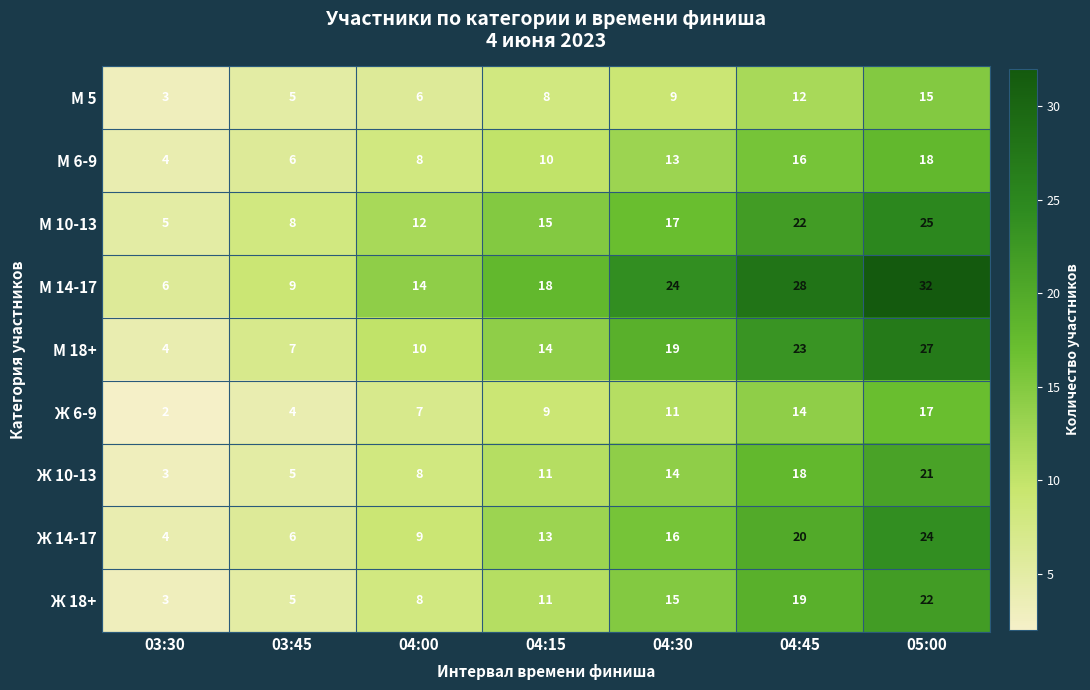

How many series are shown in this chart?

9